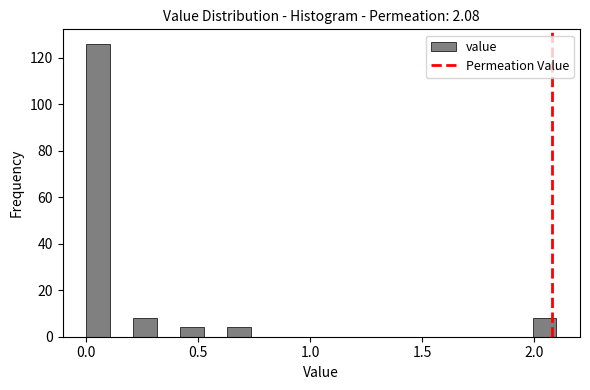

Around what value on the x-axis is the tallest bar? Give the approximate position of its centre, as read against the axis.

0.05